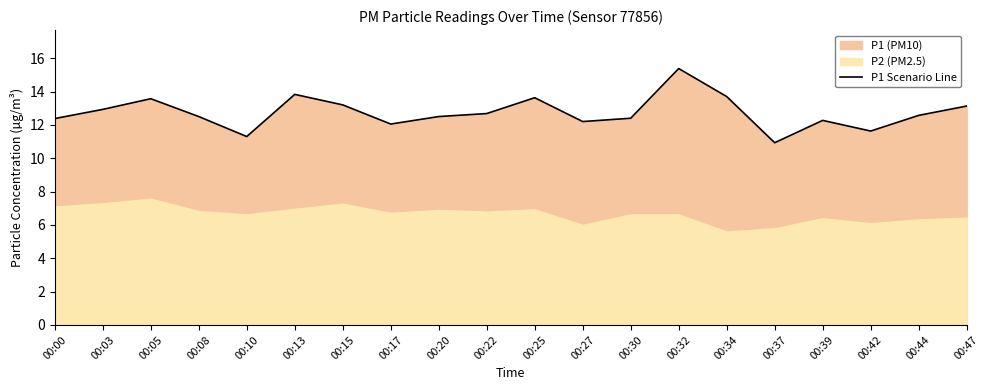

What is the approximate value at 00:15?

13.2